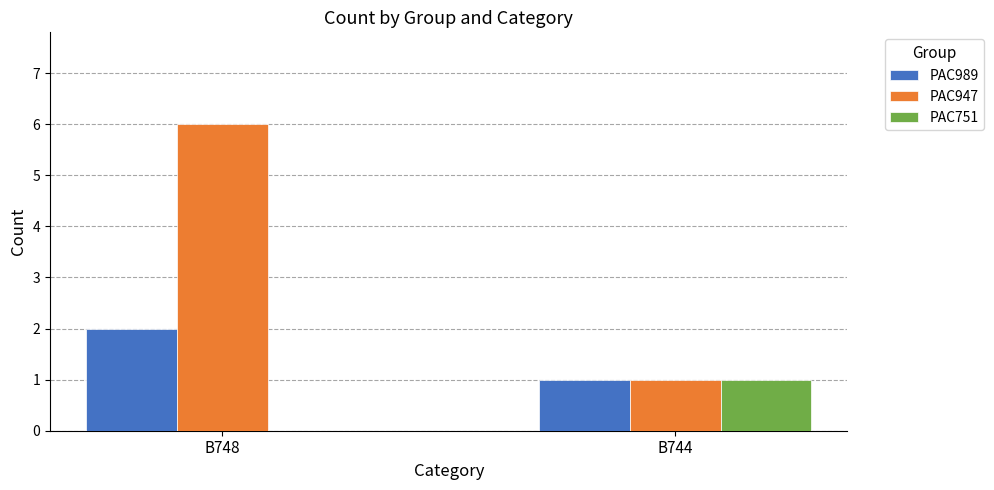

Does the chart contain stacked bars?

No